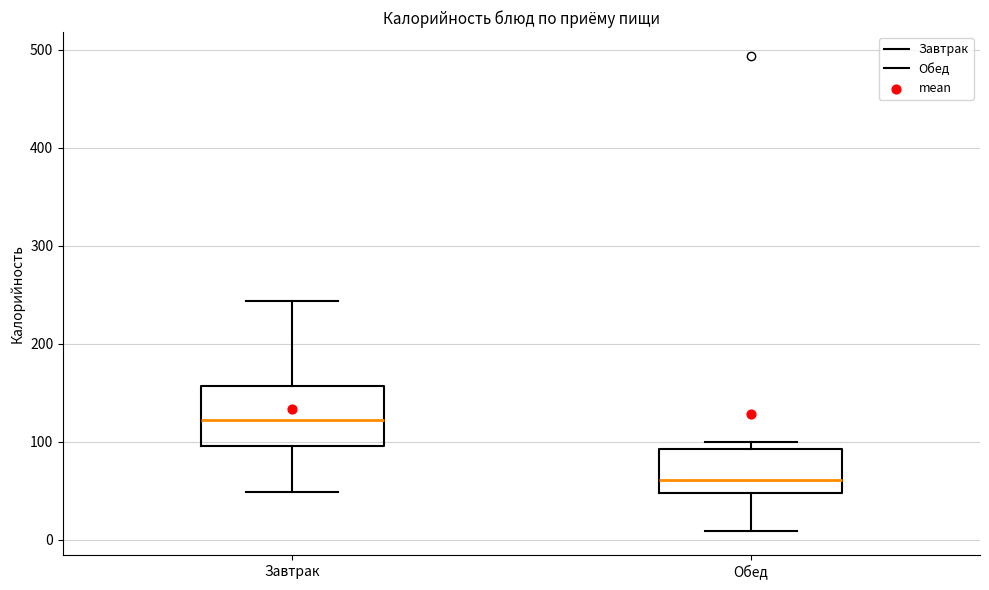

Comparing the boxes themselves (not the whiskers), which one is the tallest?

Завтрак